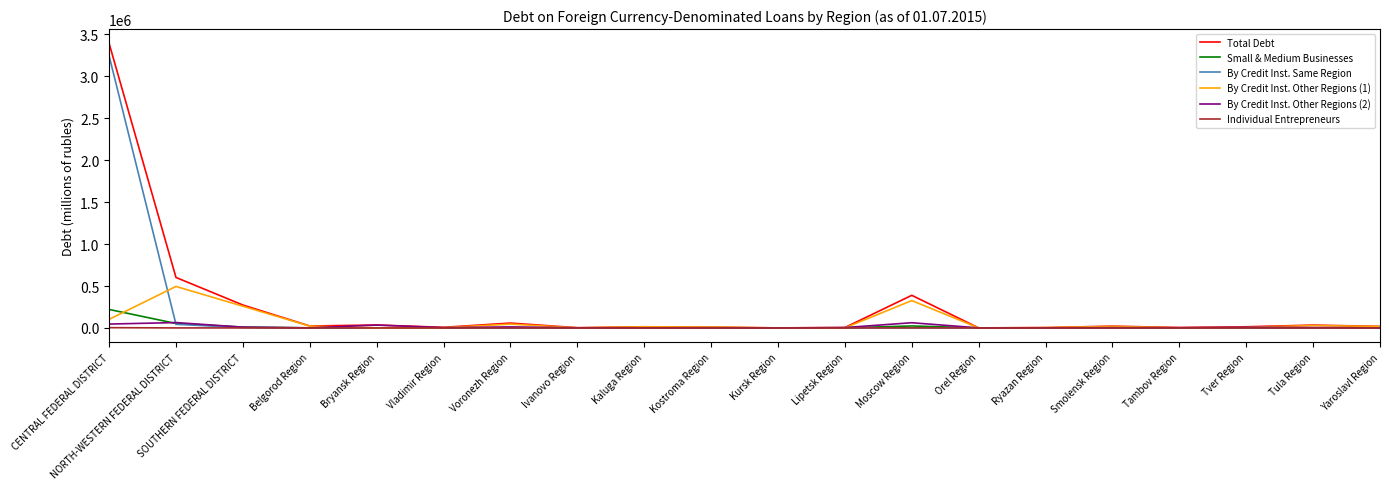

Which series changed the most between CENTRAL FEDERAL DISTRICT and Tula Region?

Total Debt